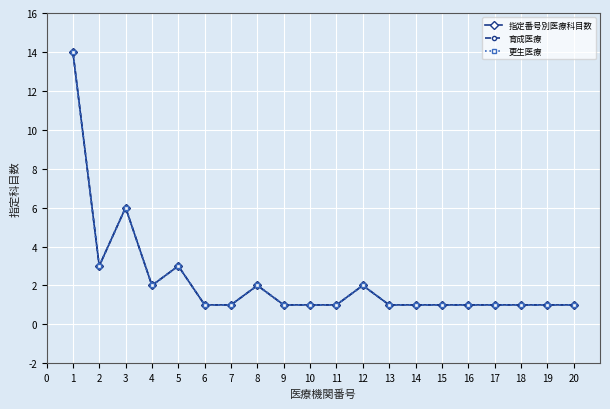

Does the chart have visible grid lines?

Yes